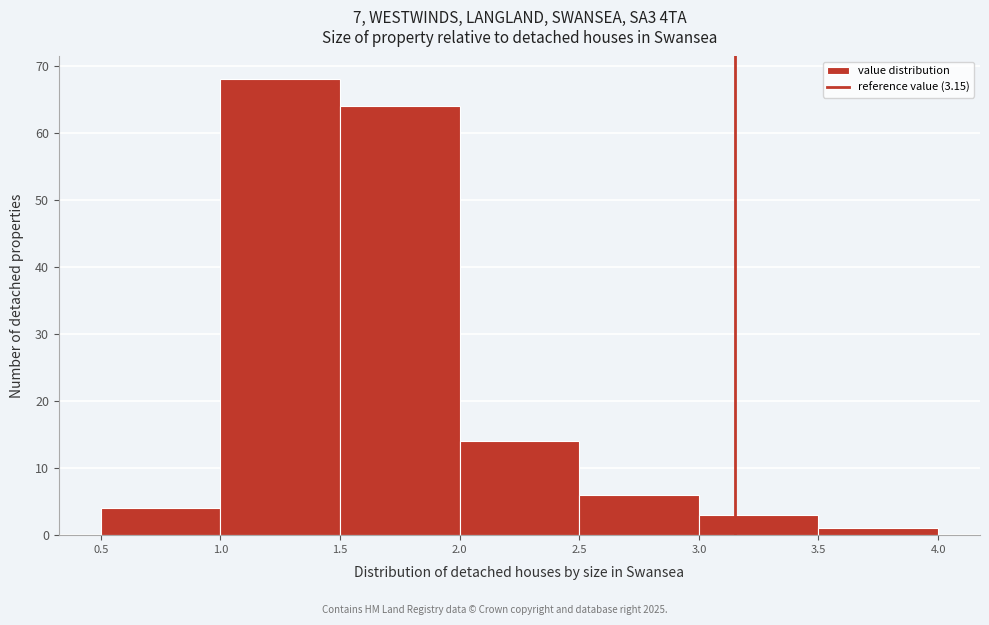

Reading left to right, transcribe this chart: for each bar, give the range it covers on the x-axis and its height. The values are not printed on the chart, so give them approximately, as read against the axis.

0.5 to 1.0: 4
1.0 to 1.5: 68
1.5 to 2.0: 64
2.0 to 2.5: 14
2.5 to 3.0: 6
3.0 to 3.5: 3
3.5 to 4.0: 1